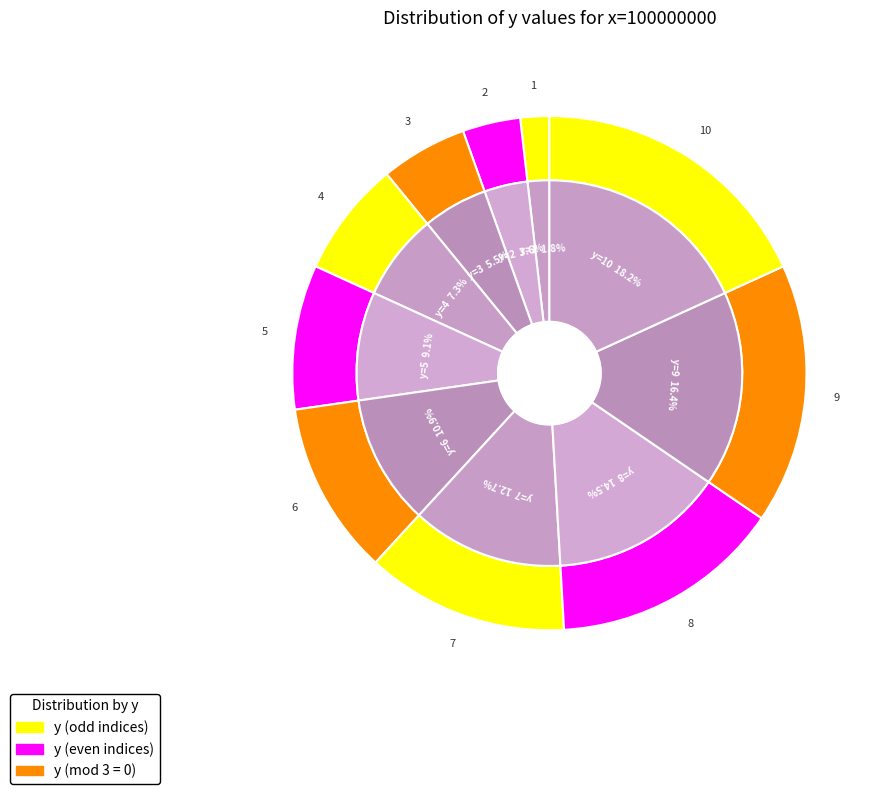

The 1 slice represents 1% of the pie. True or false?

False